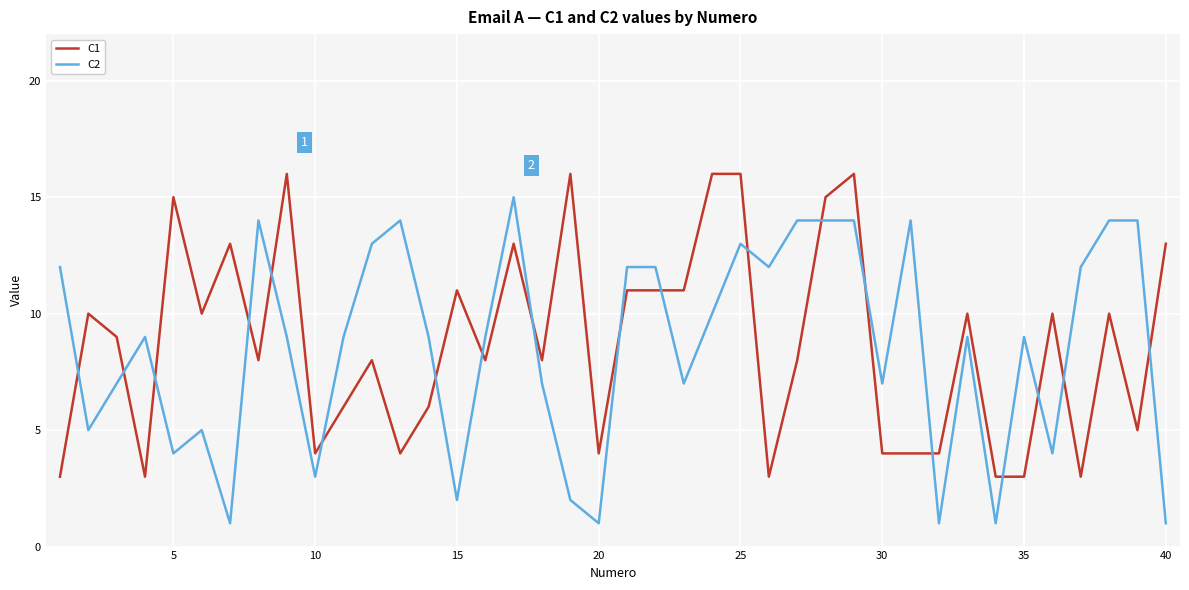

List the series in order of their peak value, lowest first.

C2, C1